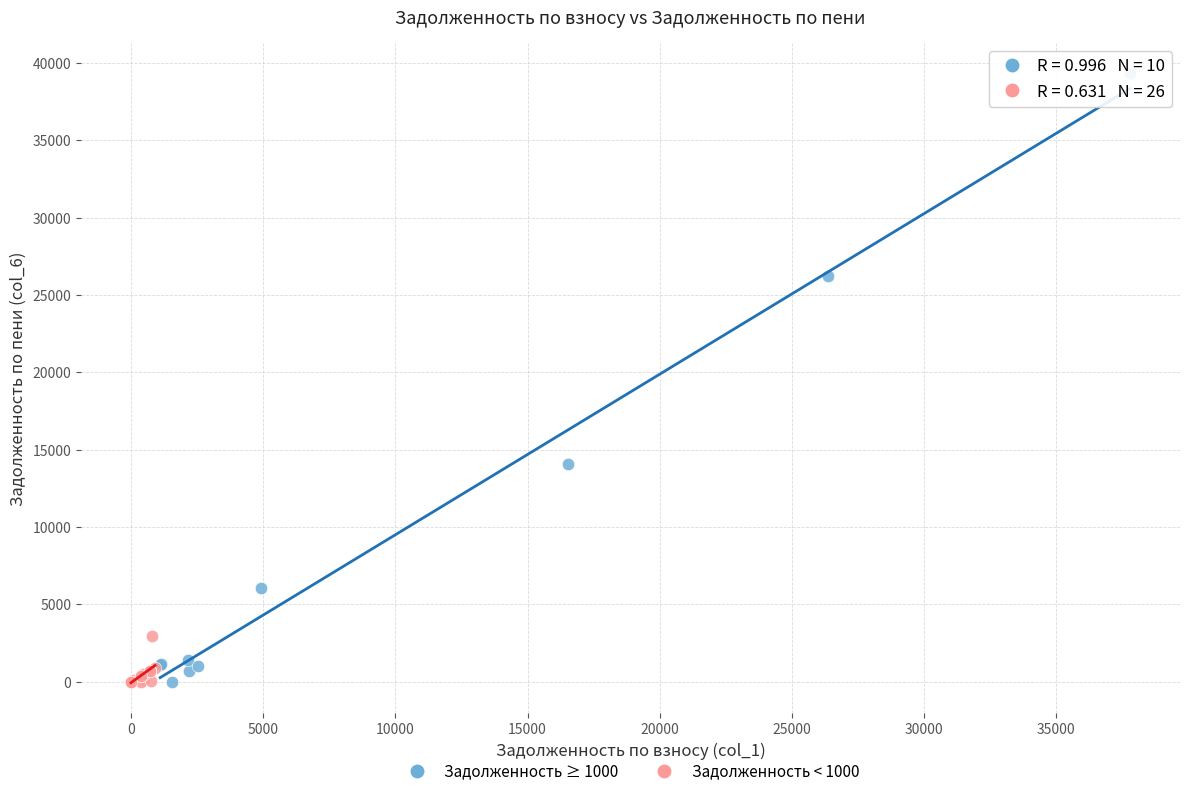

Which series reaches the maximum Y coordinate?

Задолженность ≥ 1000